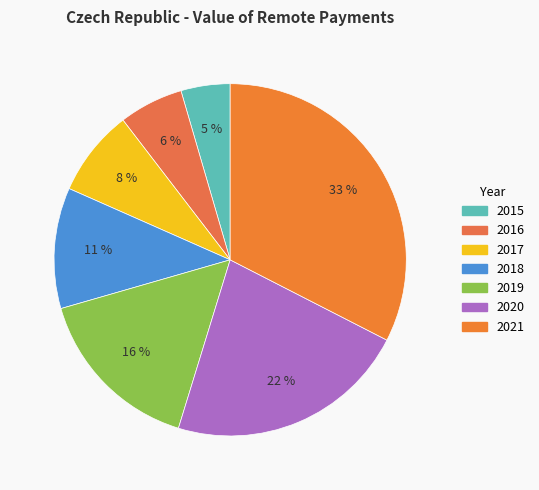

Which category has the biggest portion of the pie?

2021